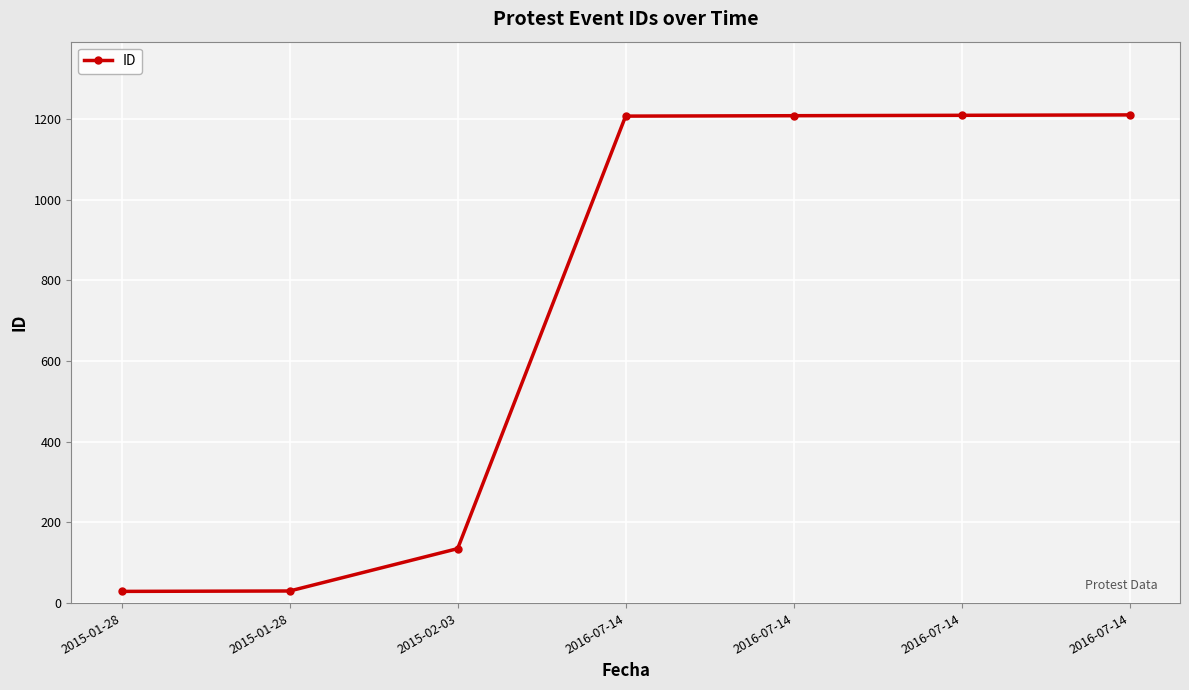

What is the smallest value displayed?

29